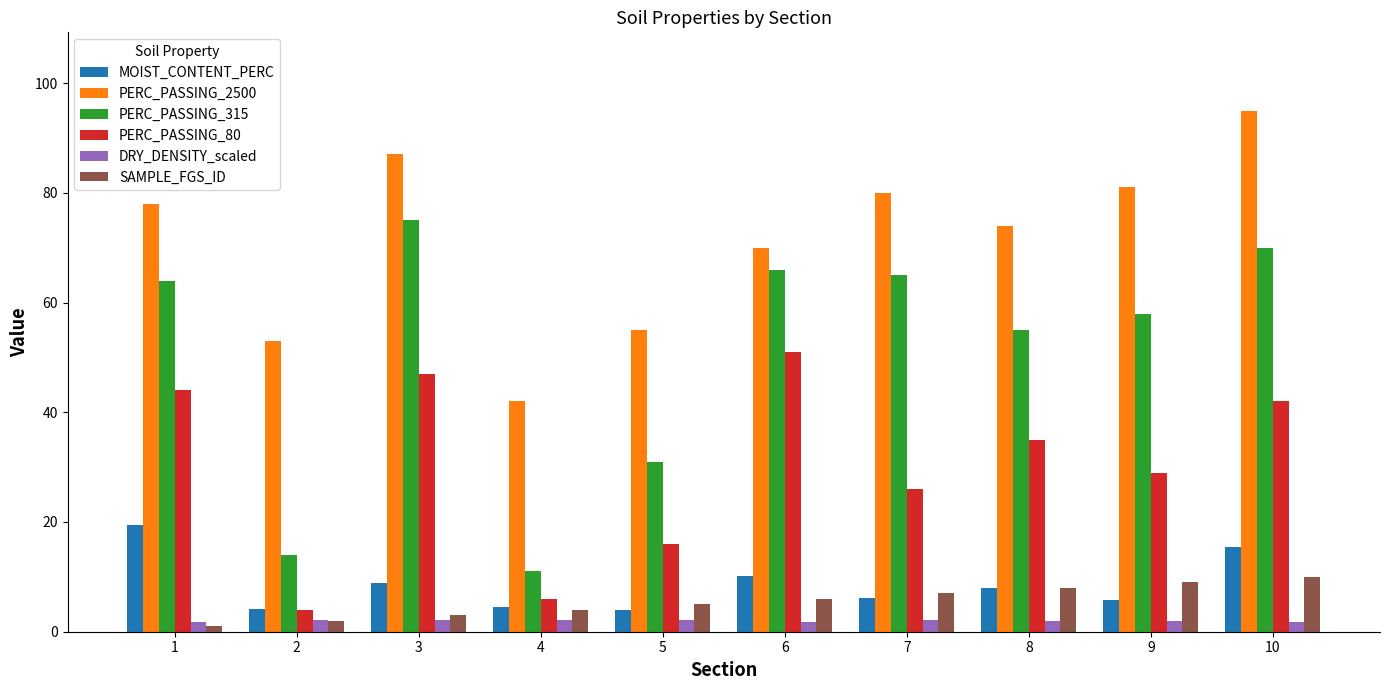

What is the total value across all series at 2?

79.4